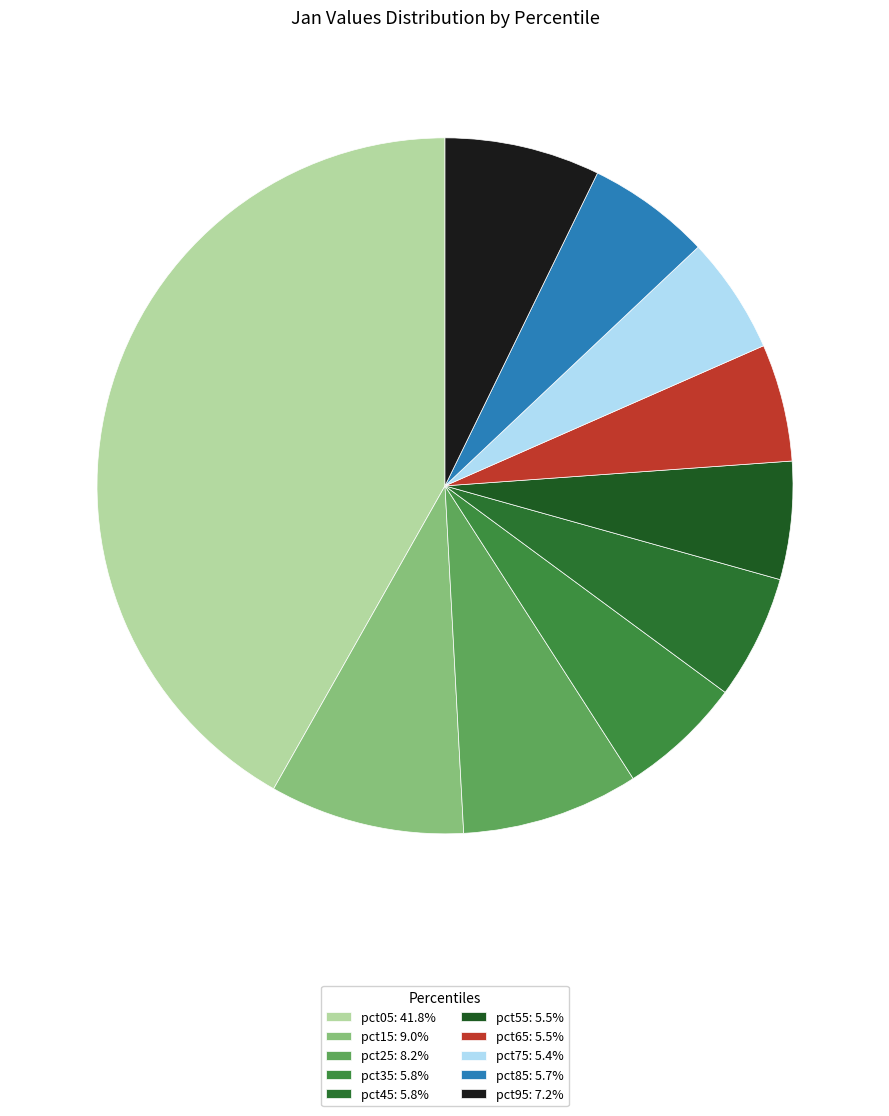

To the nearest percent, what is the combined percentage of pct95 and pct75?

13%